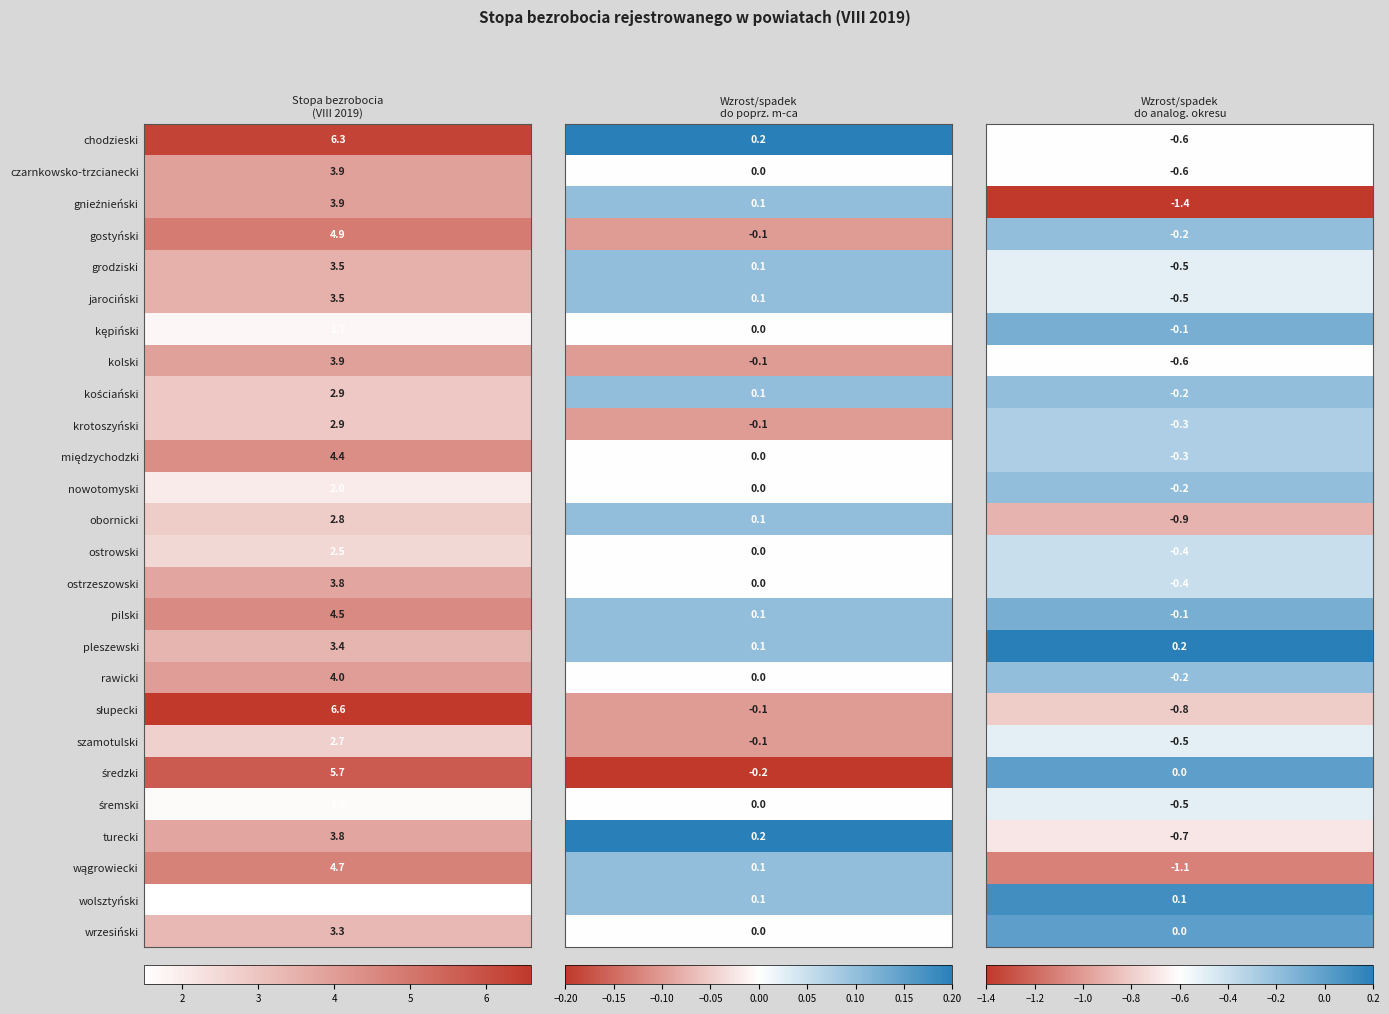

Which series changed the most between 0 and 2?

słupecki